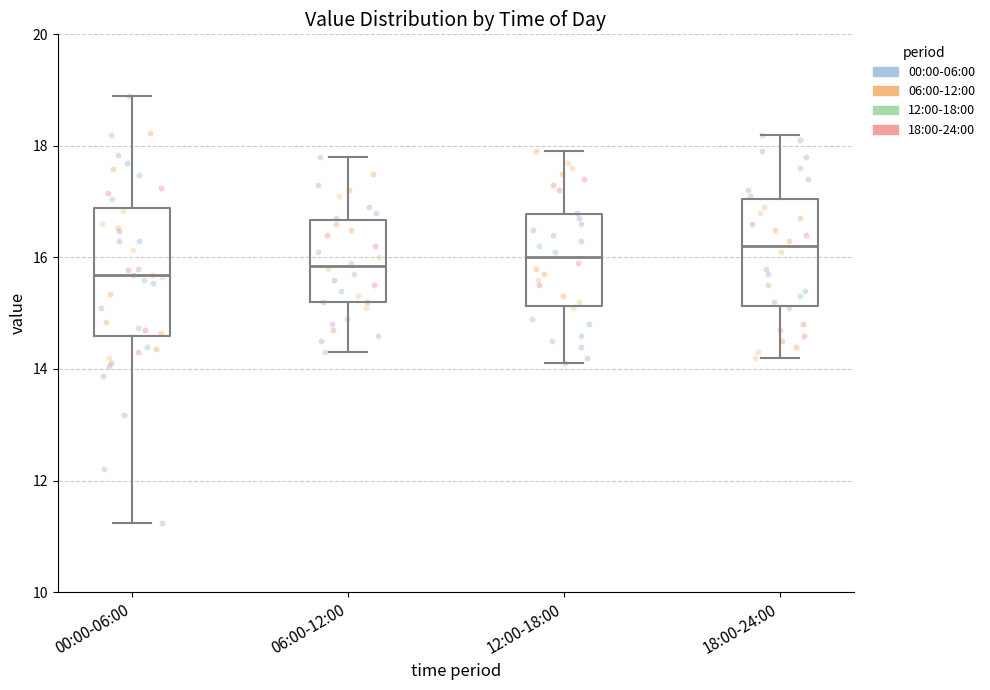

Comparing the boxes themselves (not the whiskers), which one is the tallest?

00:00-06:00